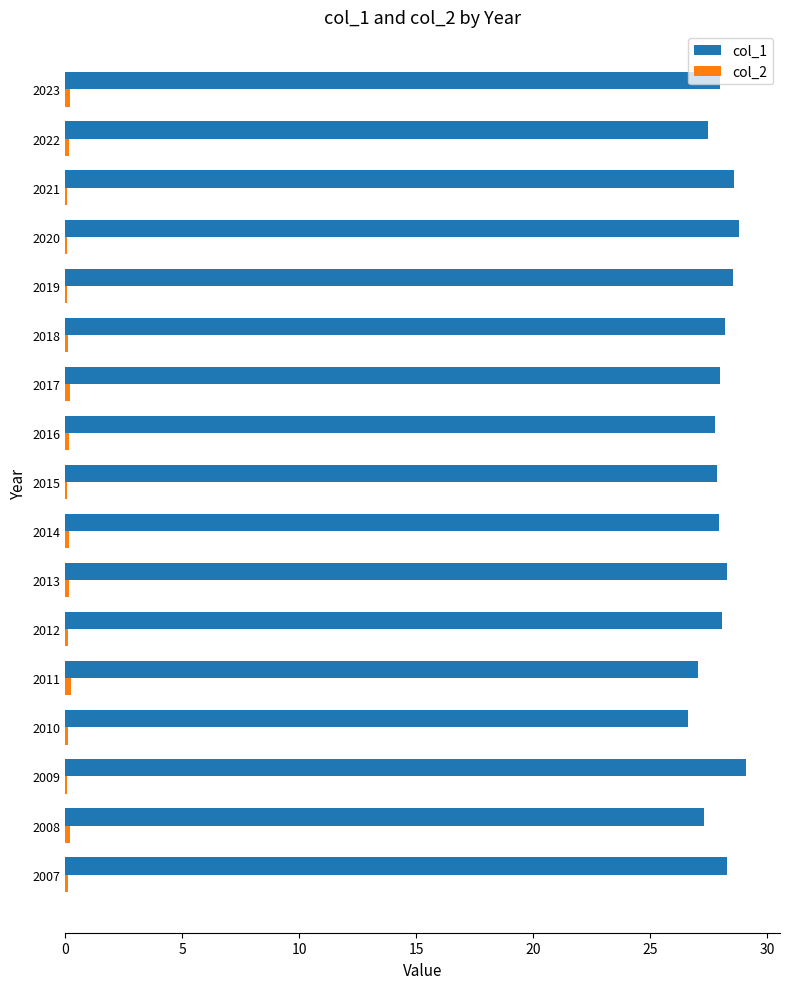

The value of col_1 at 2011 is 39.8. True or false?

False